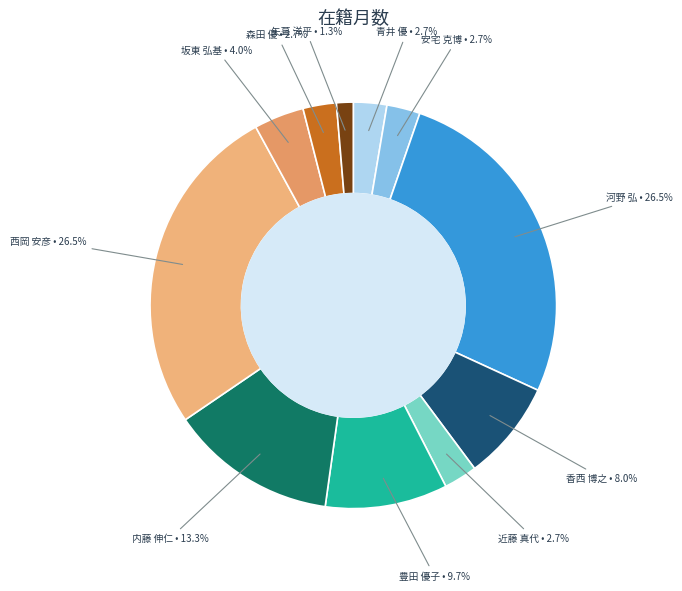

Between 森田 優 and 豊田 優子, which is larger?

豊田 優子